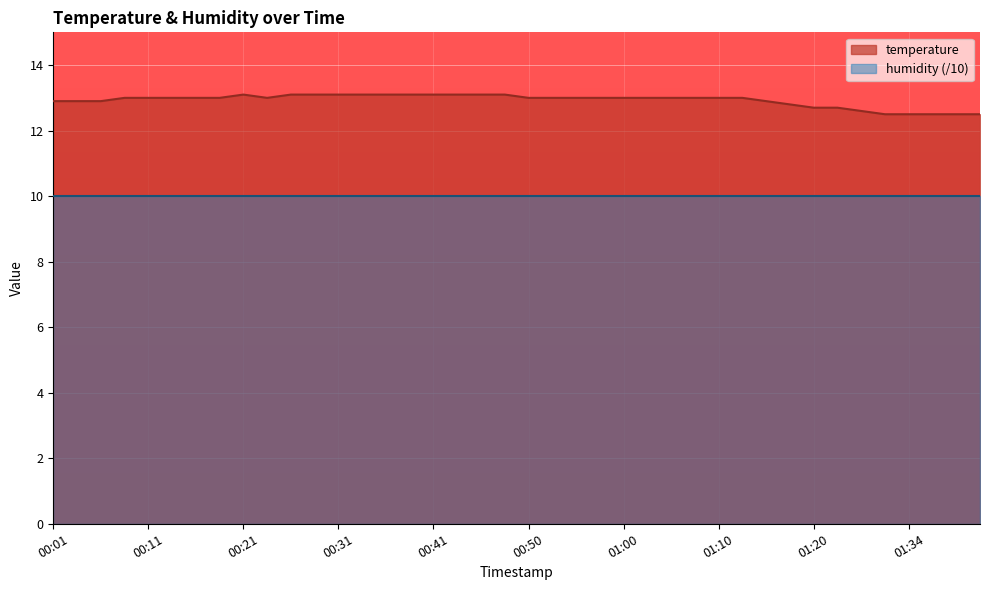

List the labels in order of value, smallest first.

01:32, 01:34, 01:37, 01:39, 01:42, 01:26, 01:20, 01:23, 01:17, 00:01, 00:04, 00:06, 01:15, 00:09, 00:11, 00:14, 00:16, 00:18, 00:23, 00:50, 00:53, 00:55, 00:58, 01:00, 01:03, 01:05, 01:08, 01:10, 01:12, 00:21, 00:26, 00:28, 00:31, 00:33, 00:36, 00:38, 00:41, 00:43, 00:45, 00:48